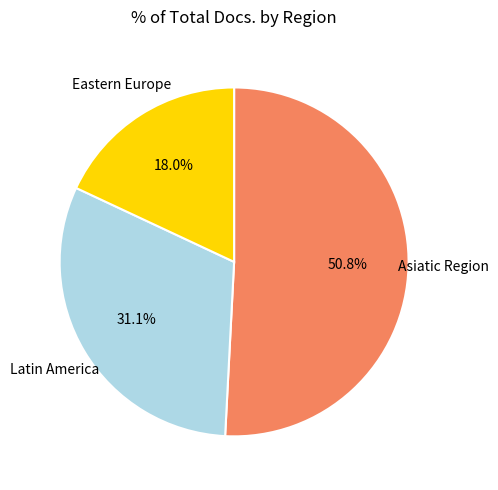

How many slices are in this pie chart?

3